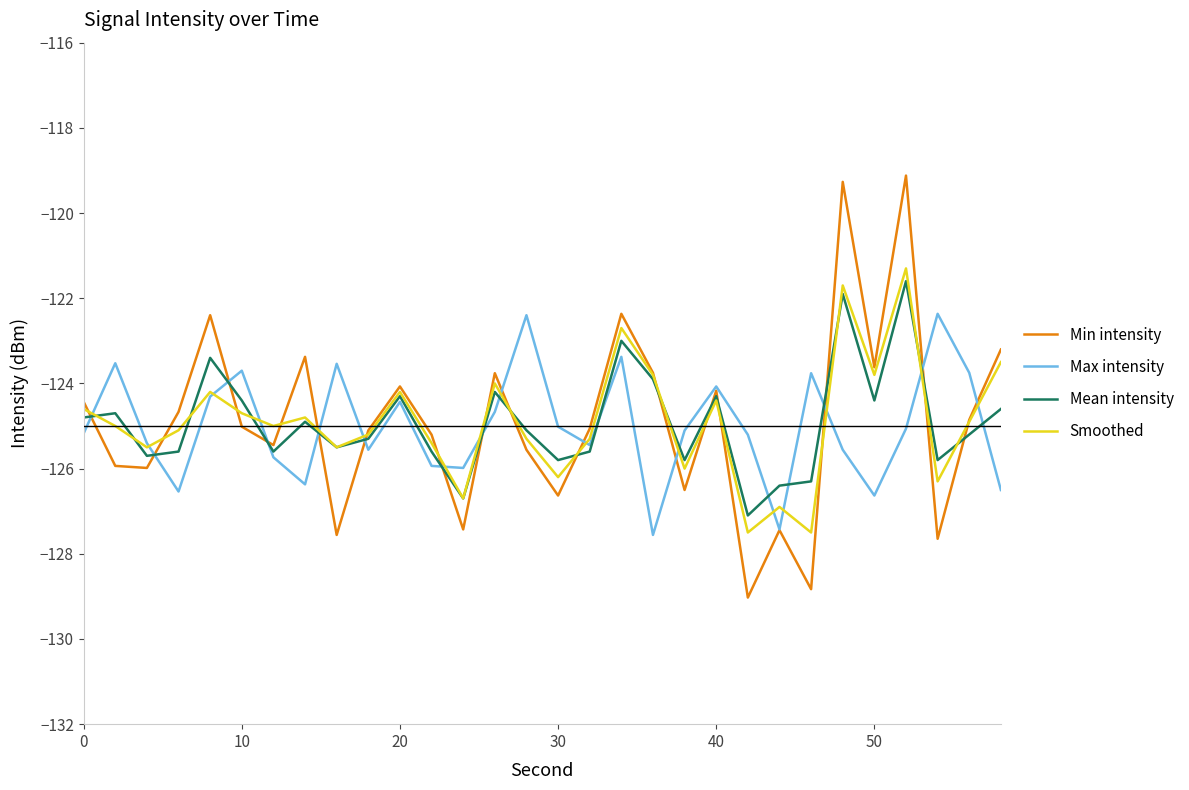

What is the maximum value for Mean intensity?

-121.6